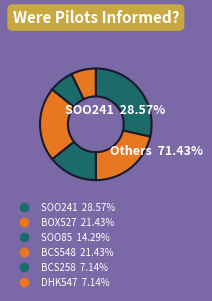

Does BCS548 represent more than half of the total?

No